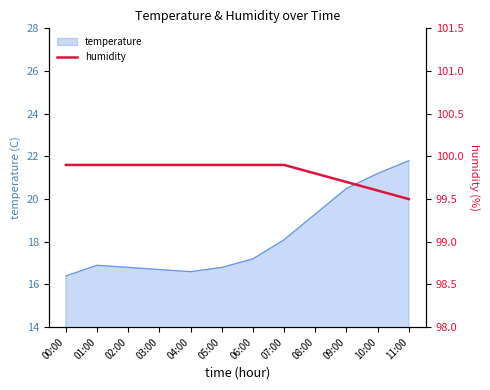

What position from the left is 03:00?

4